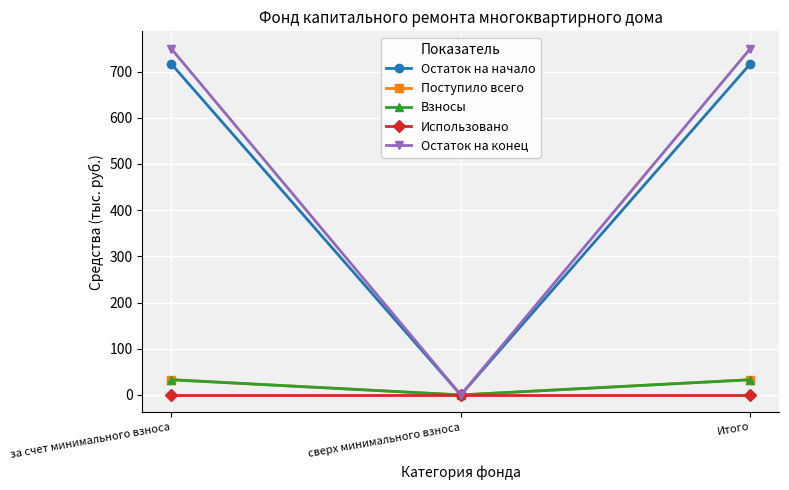

Does the chart have visible grid lines?

Yes